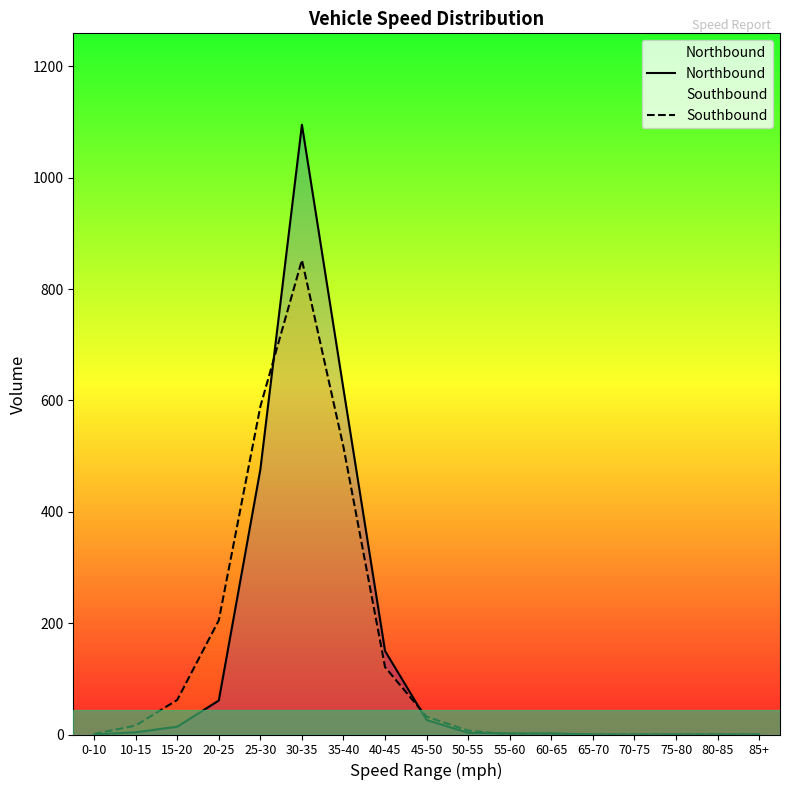

What is the sum of the Northbound values at 35-40 and 60-65?

622